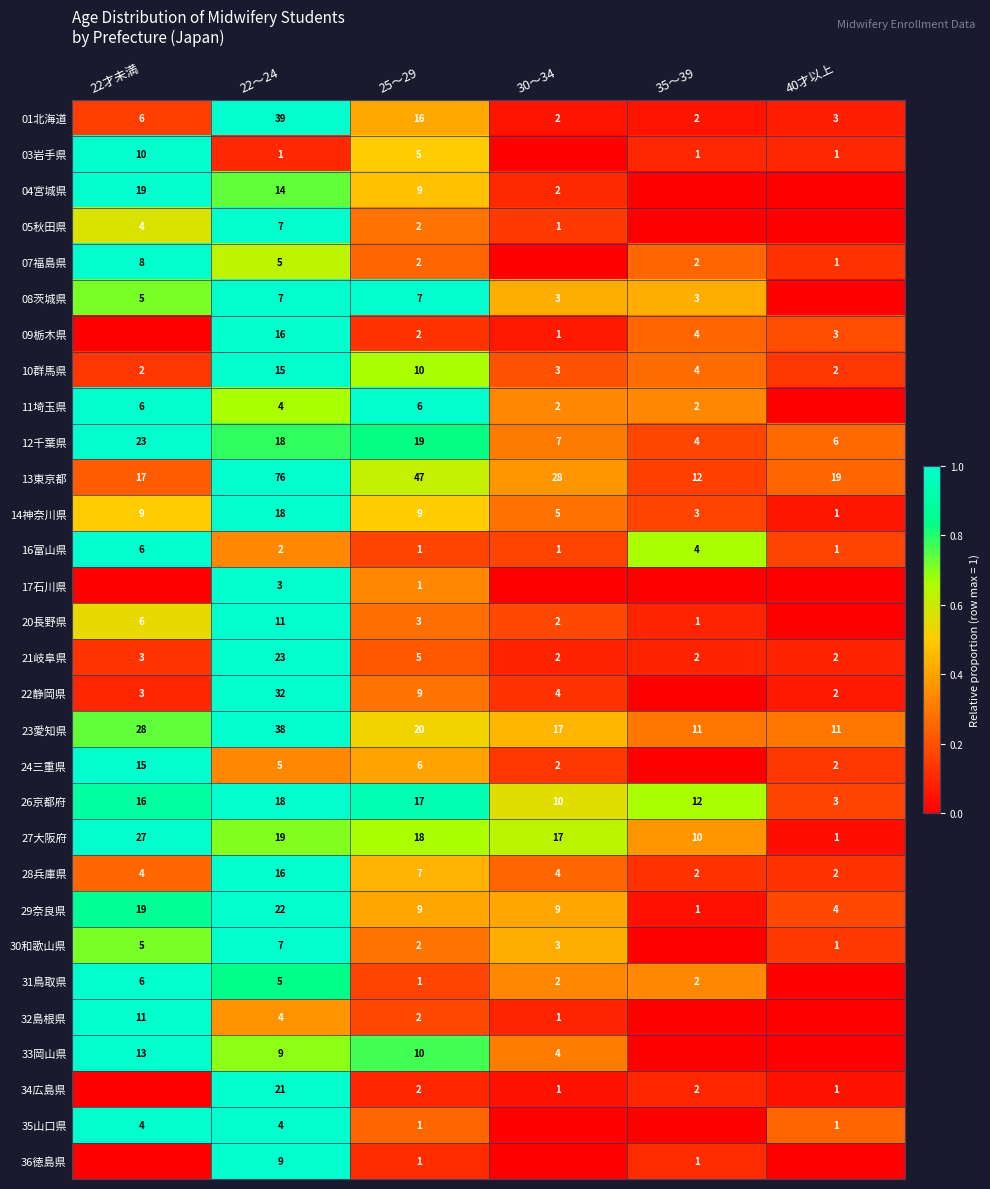

What is the average value of the 13東京都 series?

33